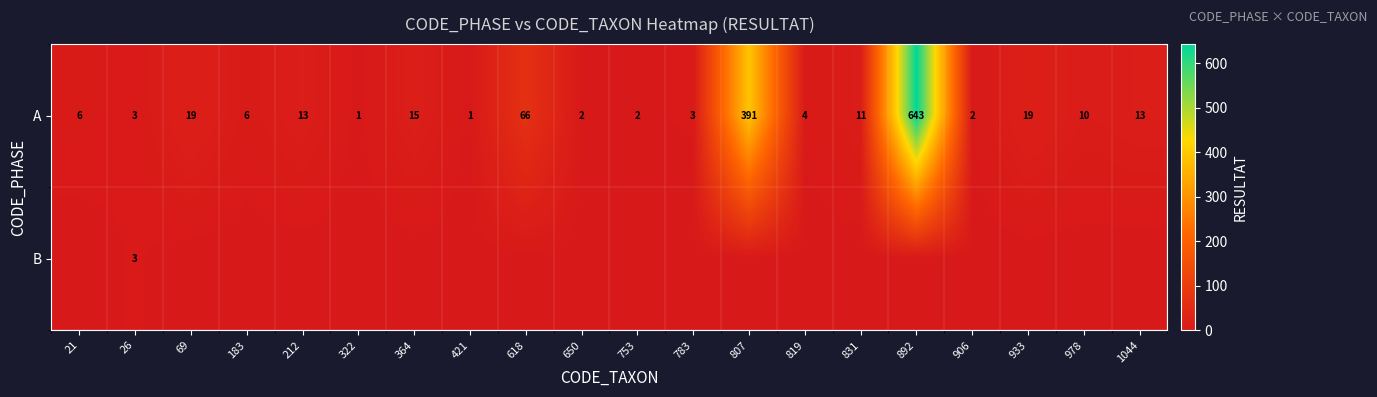

Where does the A series first go above 10?

69